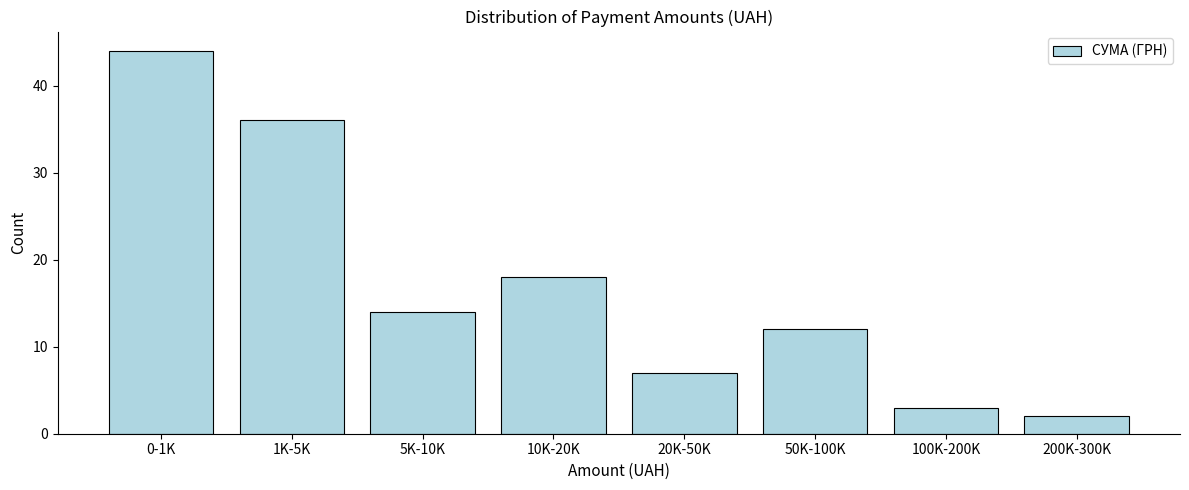

Reading left to right, transcribe all the data shown in this chart.

44	36	14	18	7	12	3	2